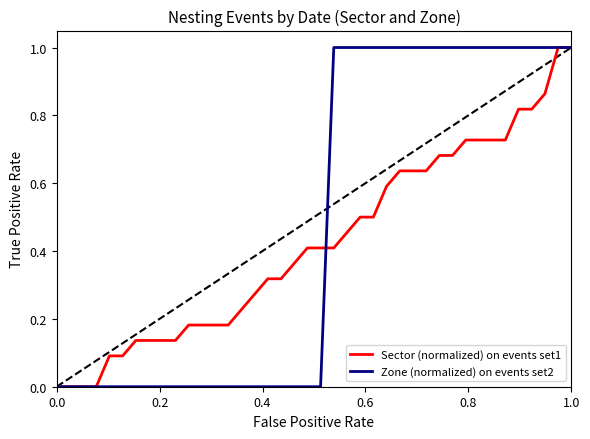

Rank the series by their average value, from lowest to highest.

Sector (normalized) on events set1, Zone (normalized) on events set2